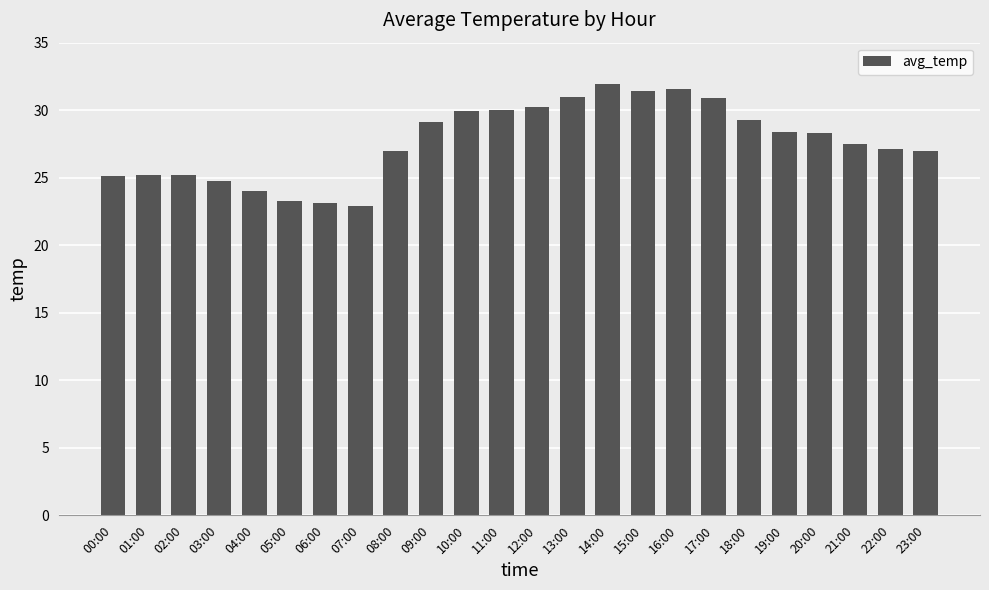

Is it true that the value at 13:00 is 31.0?

True